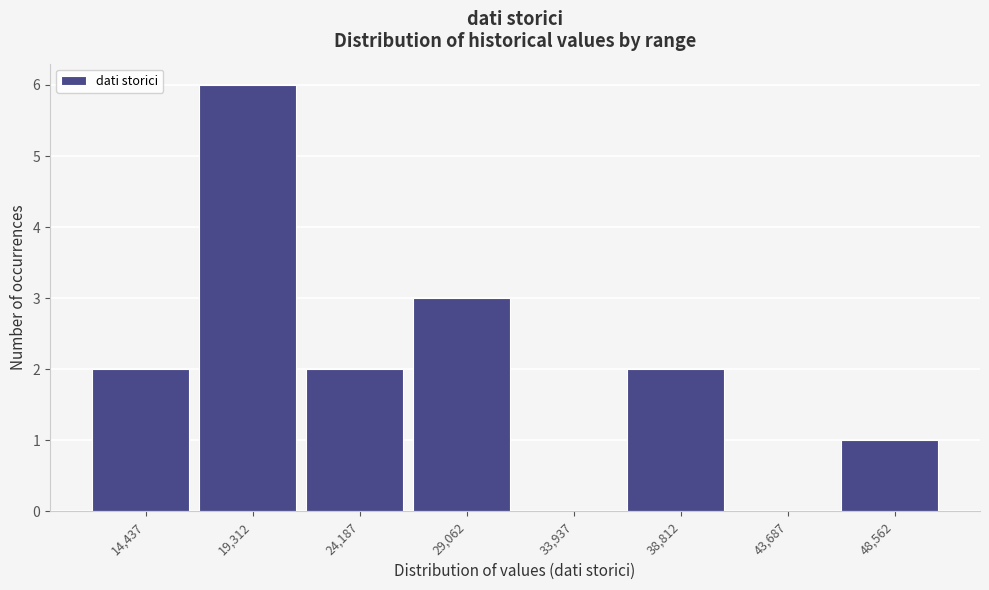

How tall is the bar that spans 22000 to 26500 on the x-axis? Neither the bar edges nor the heights are printed on the chart, so give them approximately, as read against the axes.

2